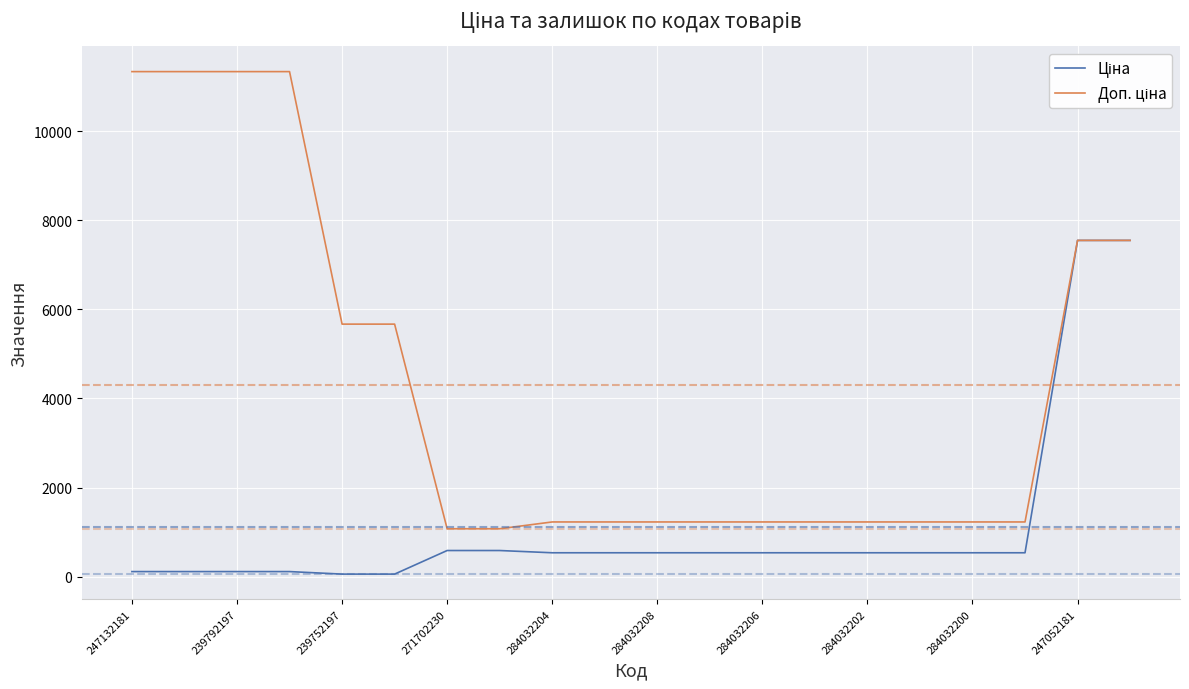

What is the greatest value displayed?

11334.0